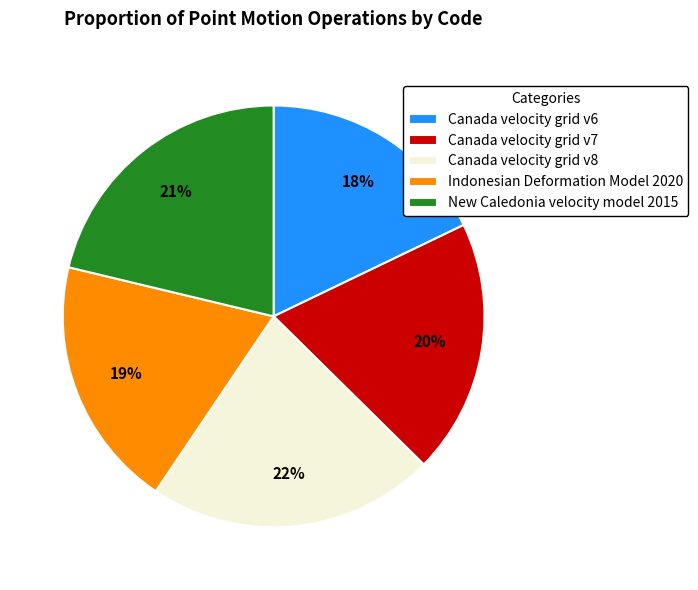

How many slices are in this pie chart?

5